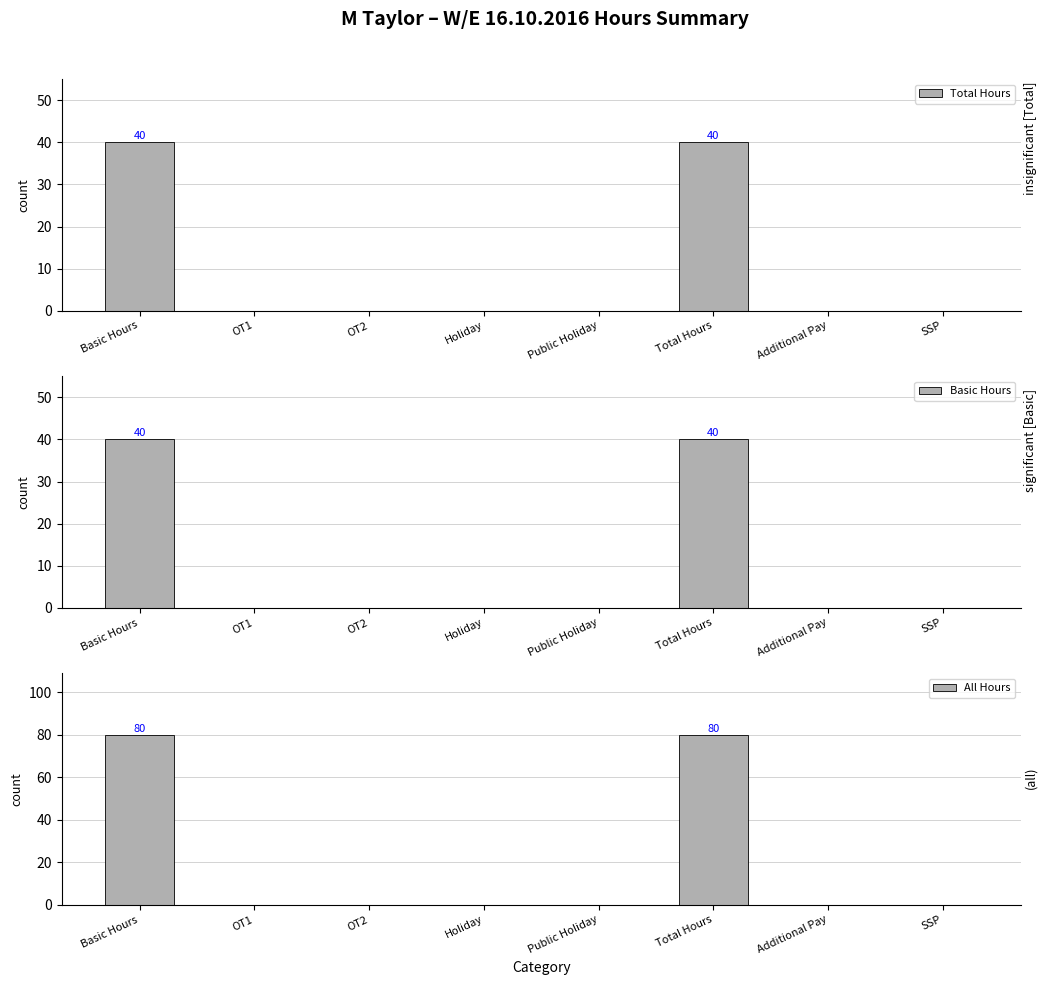

Which has a higher value, Additional Pay or SSP?

Additional Pay